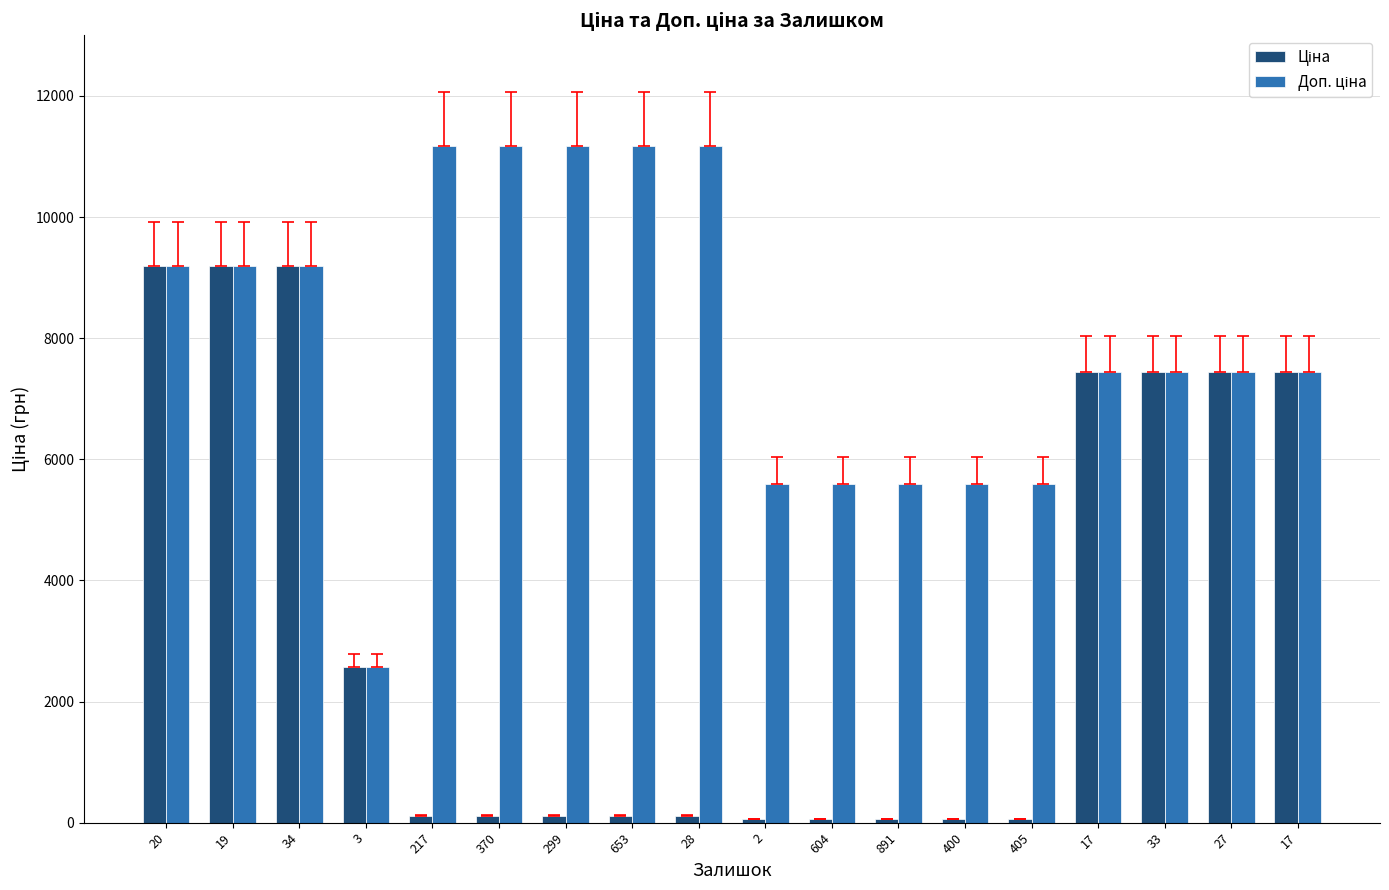

How many groups of bars are there?

18